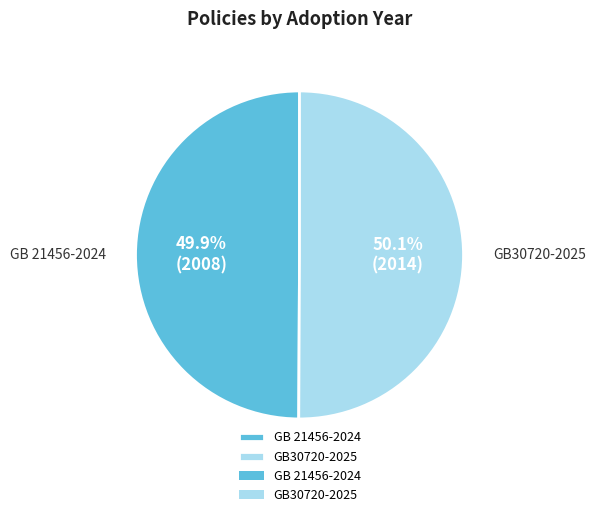

Is there any slice that represents more than half of the pie?

Yes